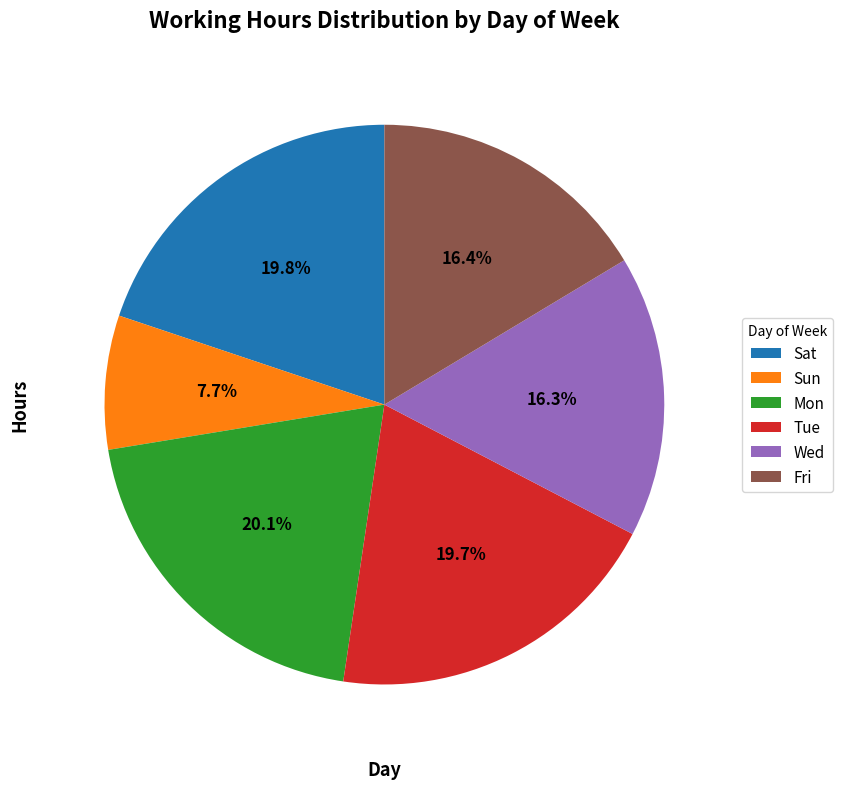

Is there a majority slice in this chart?

No